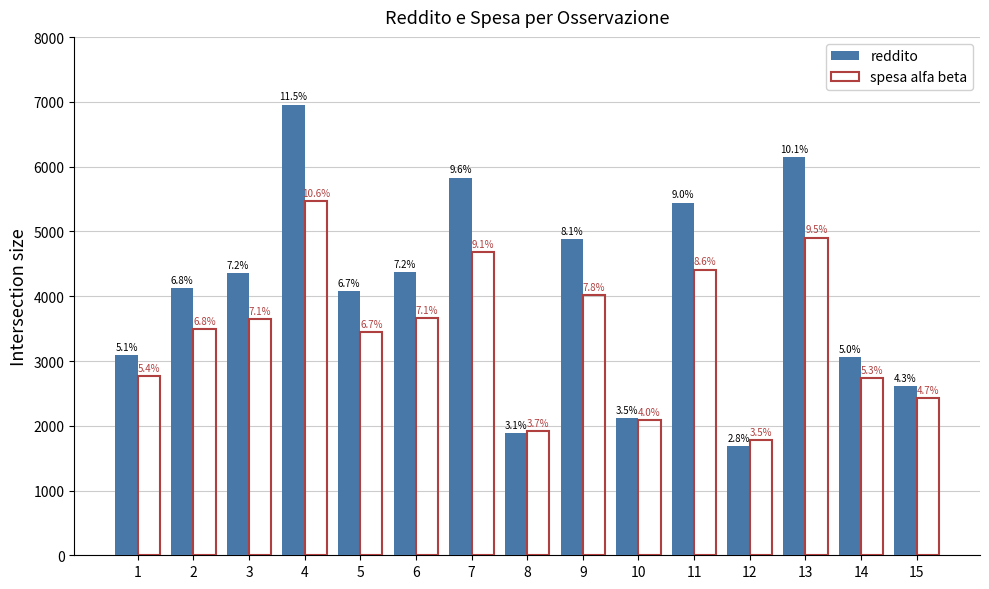

Are the bars grouped side by side (vs. stacked)?

Yes